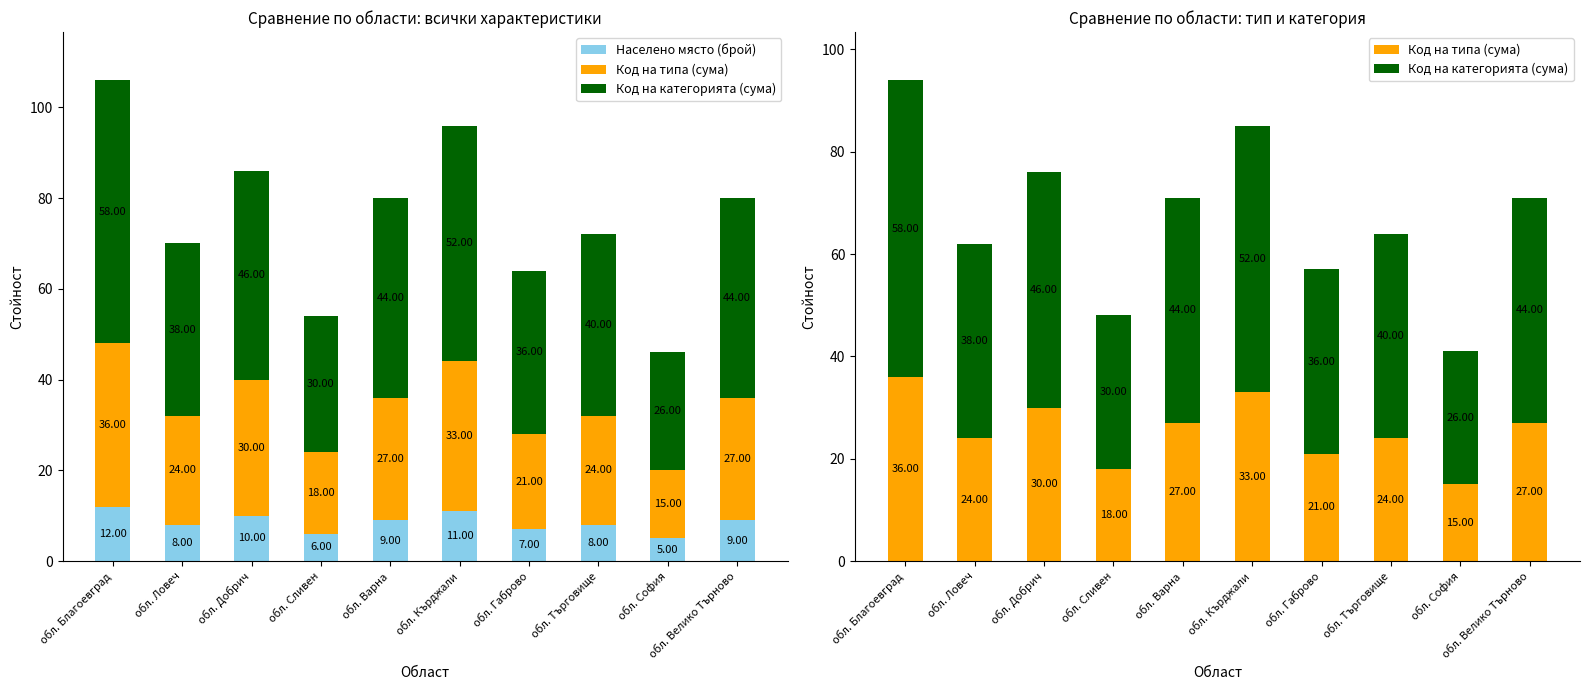

List the labels in order of Код на типа (сума) value, largest first.

обл. Благоевград, обл. Кърджали, обл. Добрич, обл. Варна, обл. Велико Търново, обл. Ловеч, обл. Търговище, обл. Габрово, обл. Сливен, обл. София